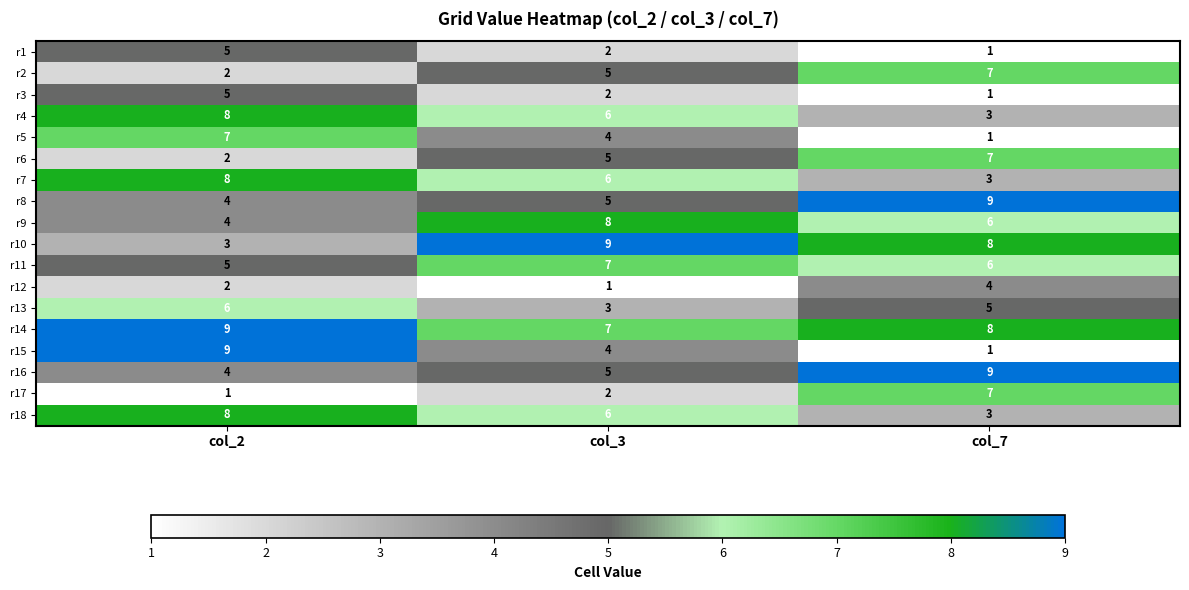

How many categories are shown in the chart?

3